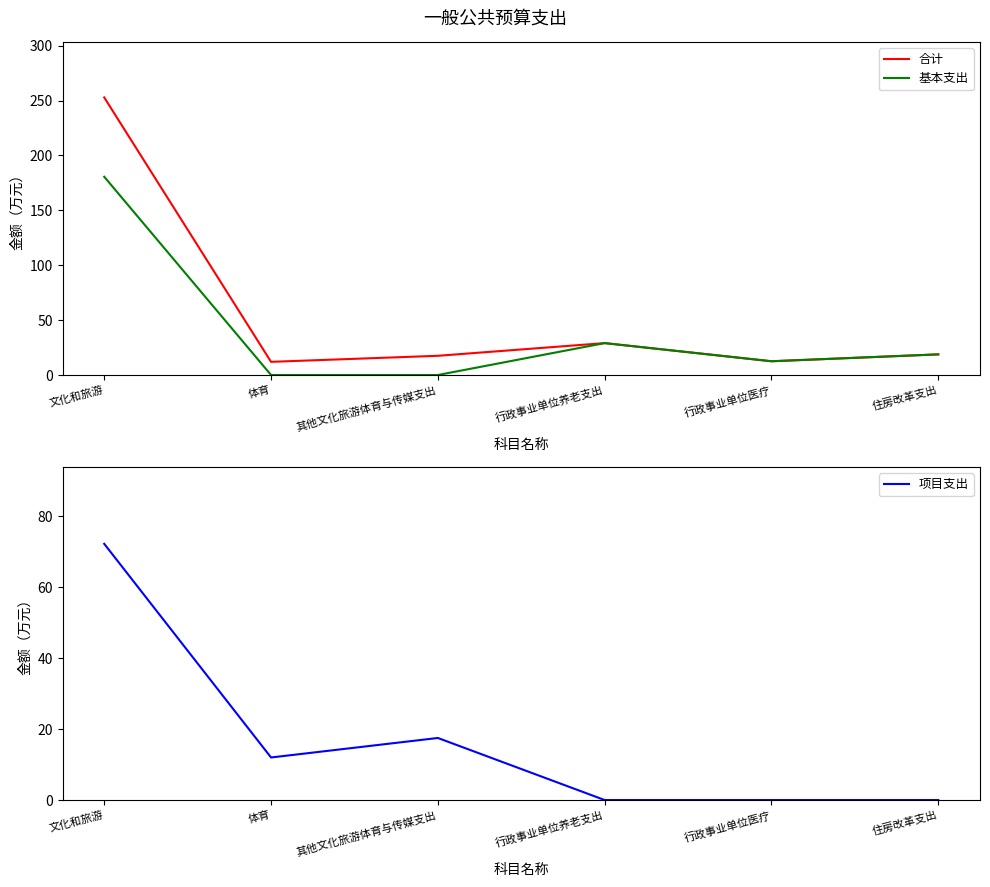

How many lines are shown in the chart?

3